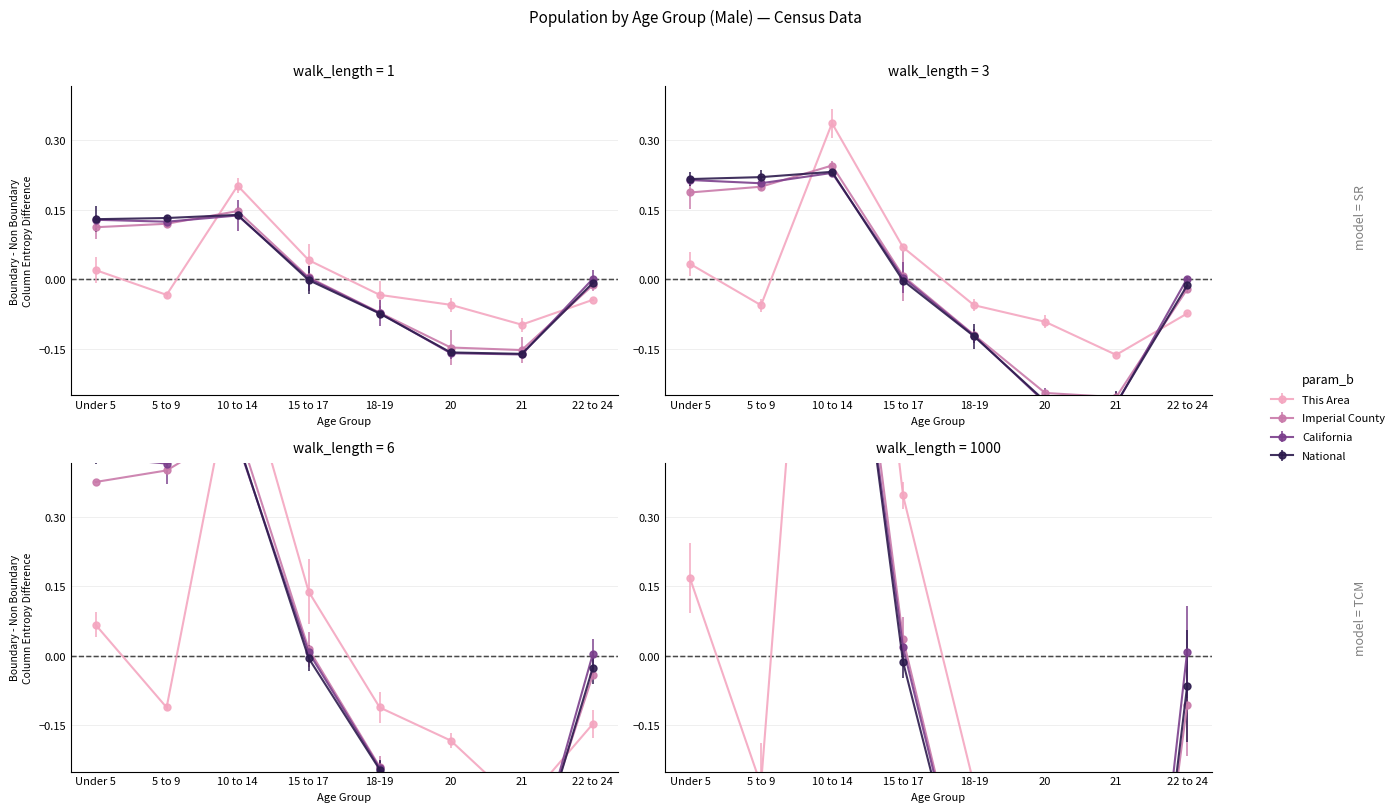

Which series has the largest total across all categories?

This Area